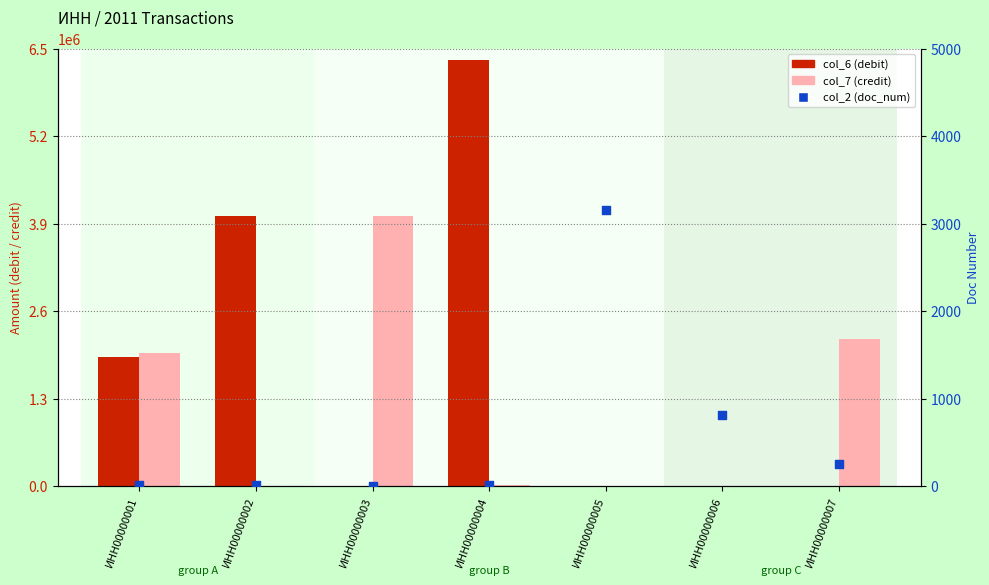

What is the total value across all series at ИНН00000005?

3281.0